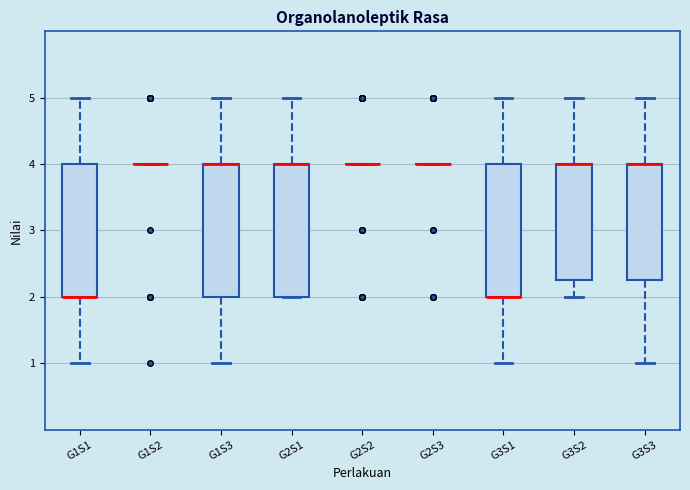

Reading left to right, transcribe this box plot: for each box, give where its median line is, the range the box spans, and where its two whiskers end, as read against the y-axis. The values are not printed on the chart, so give them approximately, as read against the axis.

G1S1: median 2.0 (drawn on the box's lower edge), box 2.0 to 4.0, whiskers 1.0 to 5.0
G1S2: box collapsed to a line at 4.0, whiskers 4.0 to 4.0
G1S3: median 4.0 (drawn on the box's upper edge), box 2.0 to 4.0, whiskers 1.0 to 5.0
G2S1: median 4.0 (drawn on the box's upper edge), box 2.0 to 4.0, whiskers 2.0 to 5.0
G2S2: box collapsed to a line at 4.0, whiskers 4.0 to 4.0
G2S3: box collapsed to a line at 4.0, whiskers 4.0 to 4.0
G3S1: median 2.0 (drawn on the box's lower edge), box 2.0 to 4.0, whiskers 1.0 to 5.0
G3S2: median 4.0 (drawn on the box's upper edge), box 2.3 to 4.0, whiskers 2.0 to 5.0
G3S3: median 4.0 (drawn on the box's upper edge), box 2.3 to 4.0, whiskers 1.0 to 5.0